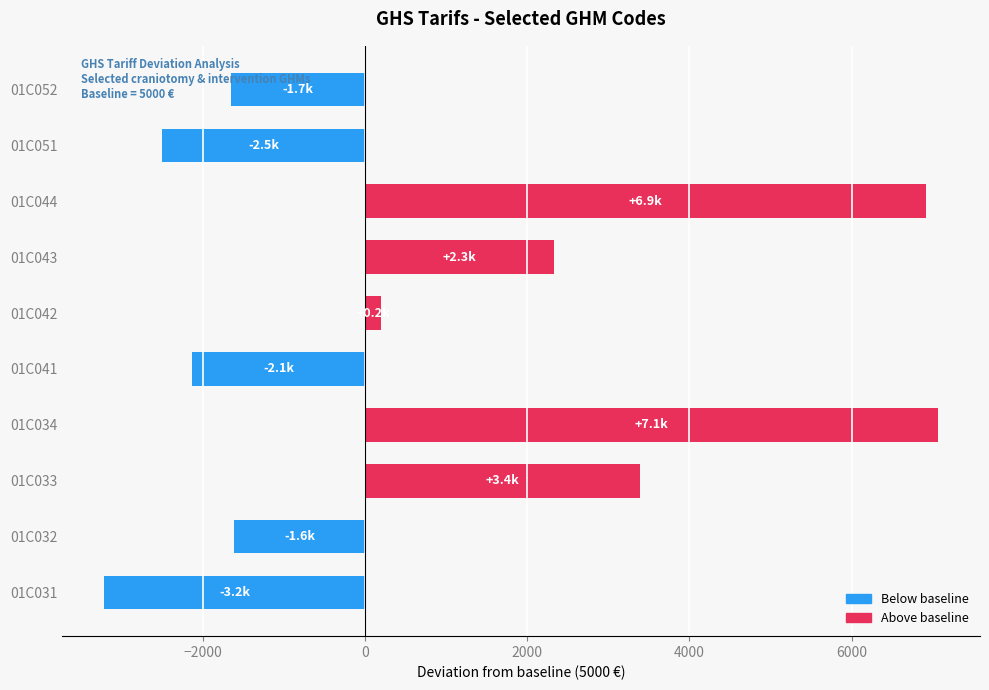

What is the average value?

876.8